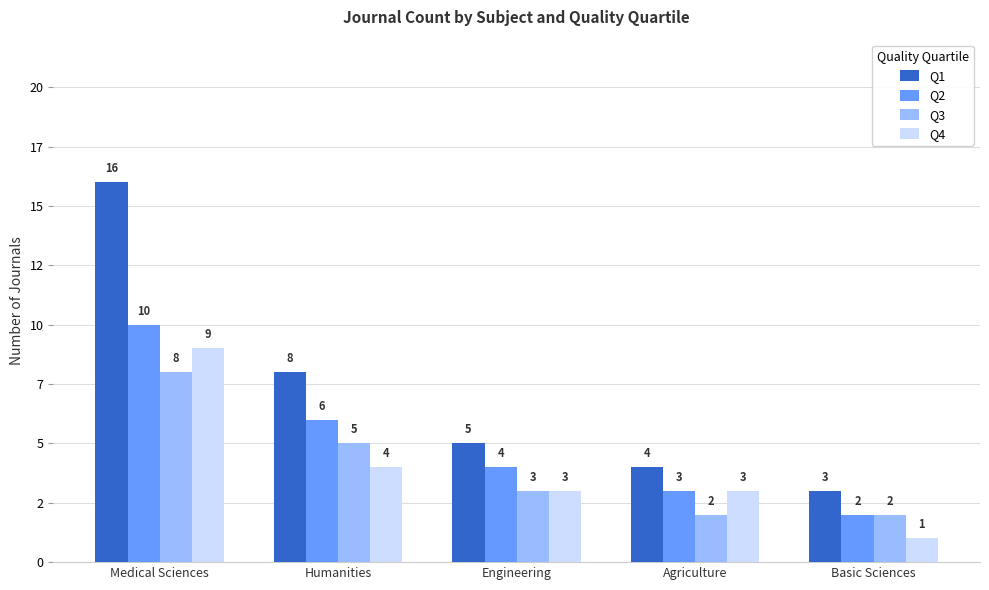

Are the bars grouped side by side (vs. stacked)?

Yes